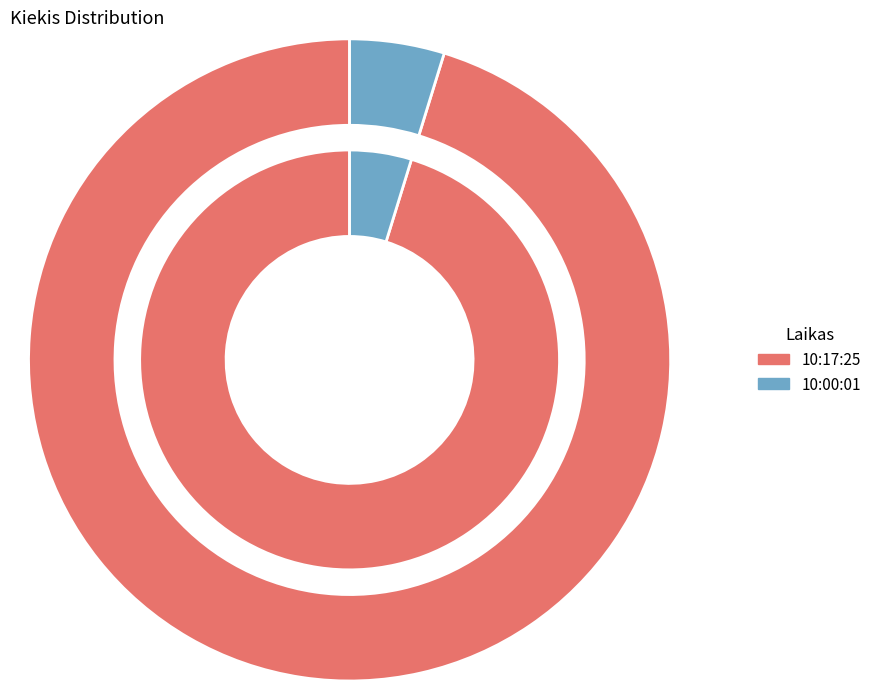

Combined, what portion of the pie is 10:17:25 and 10:00:01?

100.0%